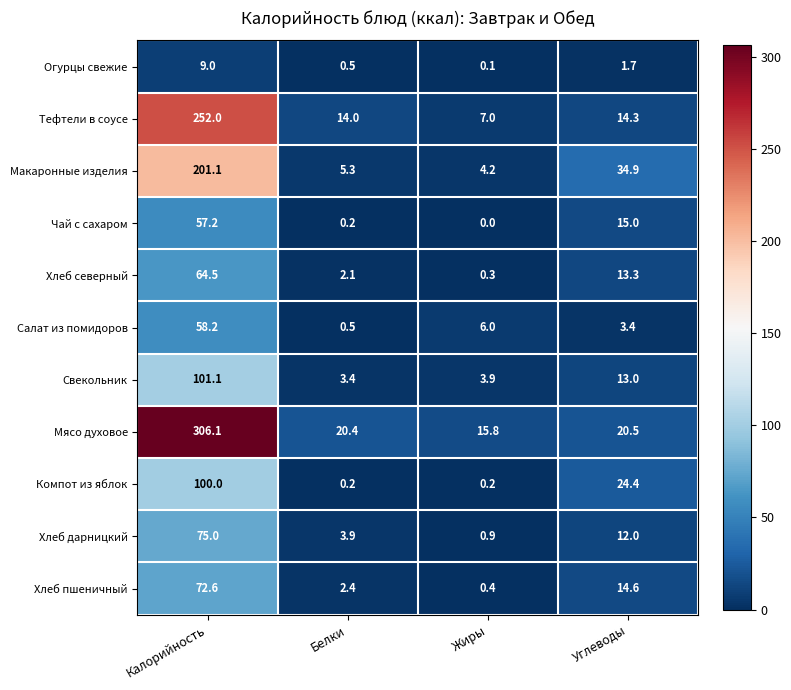

Rank the categories by Салат из помидоров value from lowest to highest.

Белки, Углеводы, Жиры, Калорийность